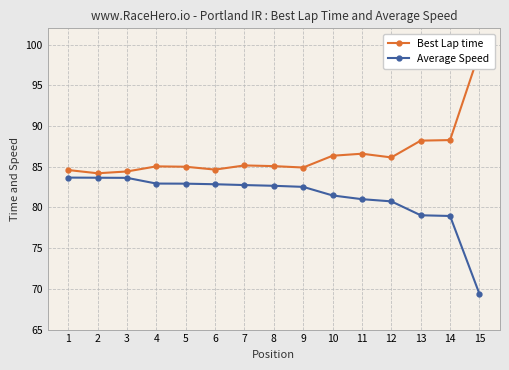

What value does the Best Lap time series have at 8?

85.1